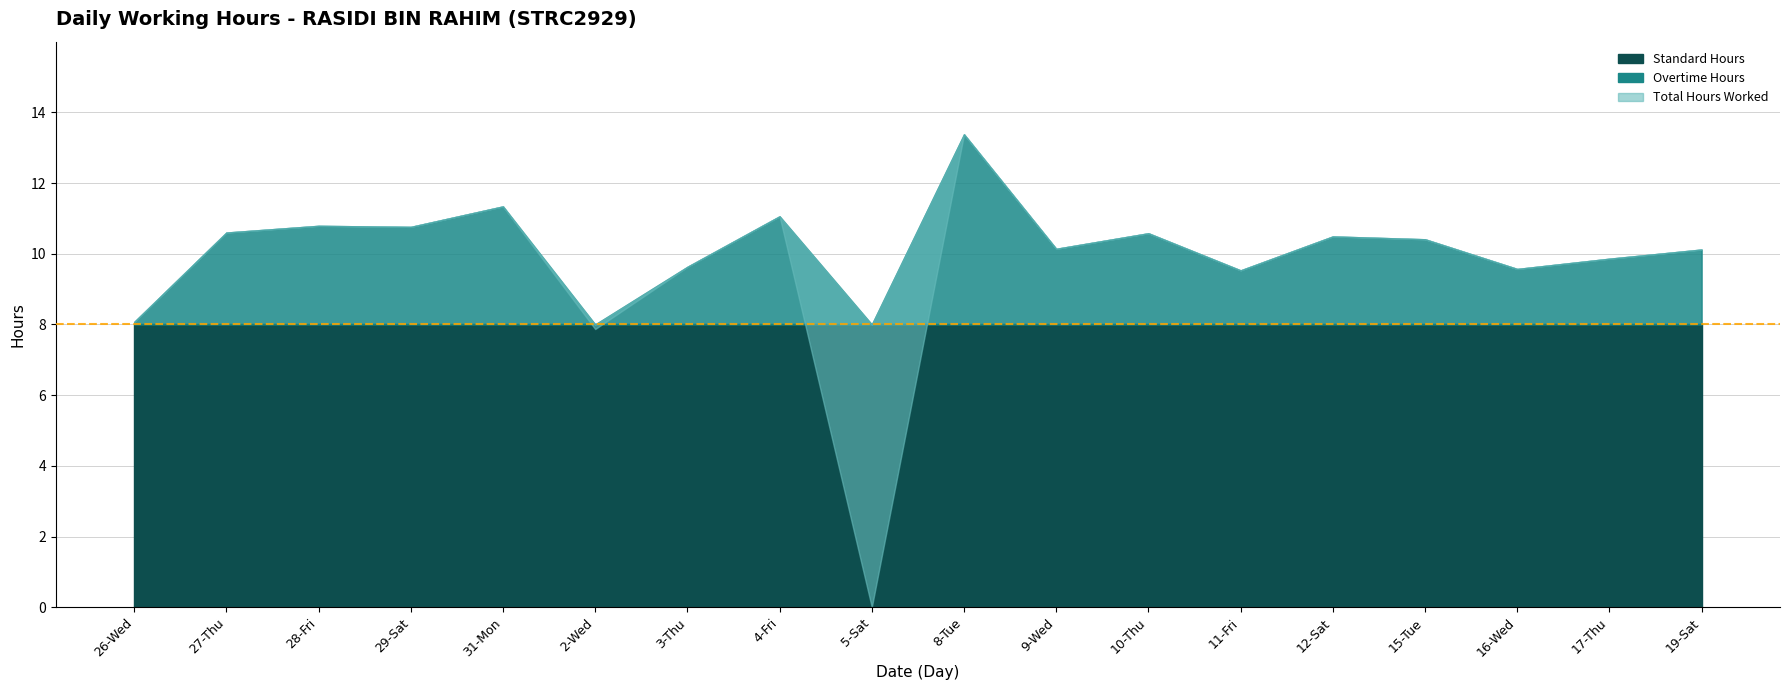

Is the value of Overtime Hours at 10-Thu greater than the value of Hours Worked at 8-Tue?

No